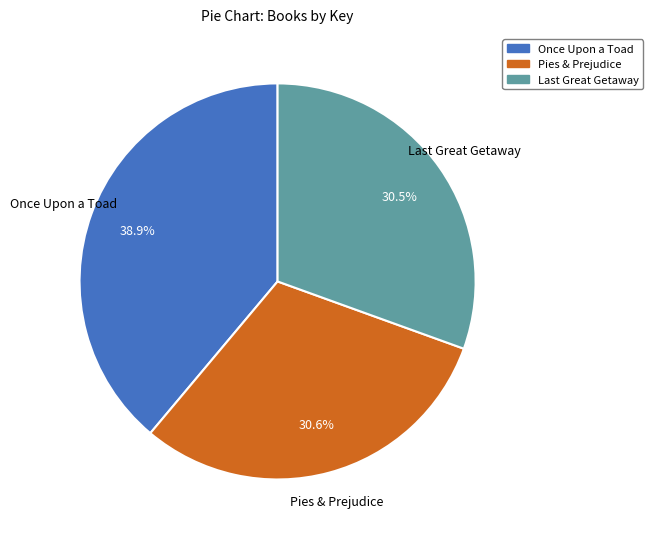

Is it true that Pies & Prejudice is 31% of the pie?

True